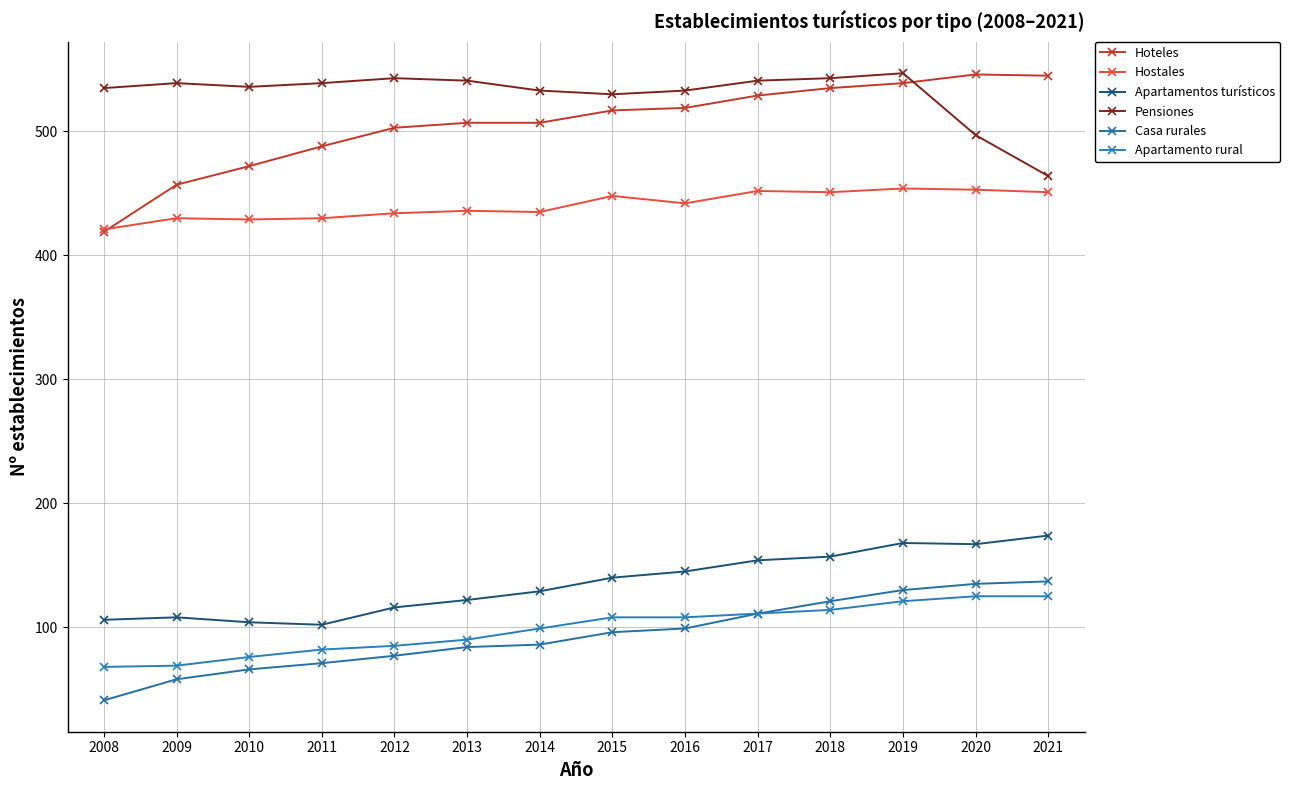

Which has a higher value, 2010 or 2013?

2013